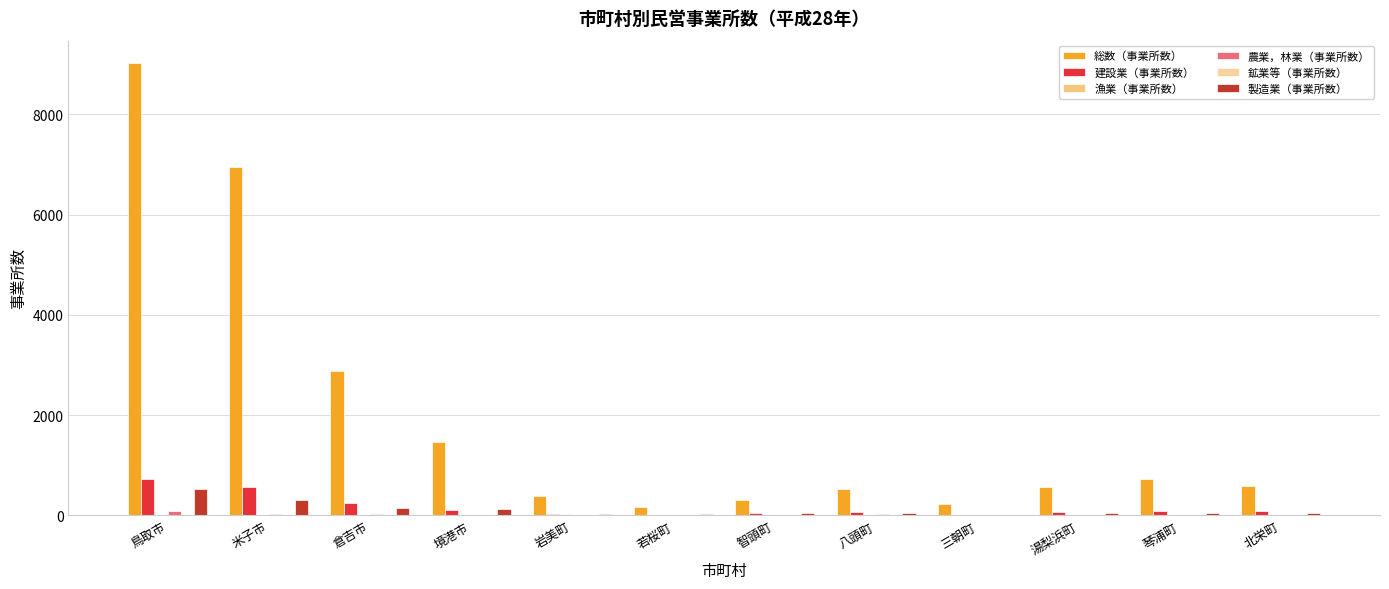

How many series are shown in this chart?

6